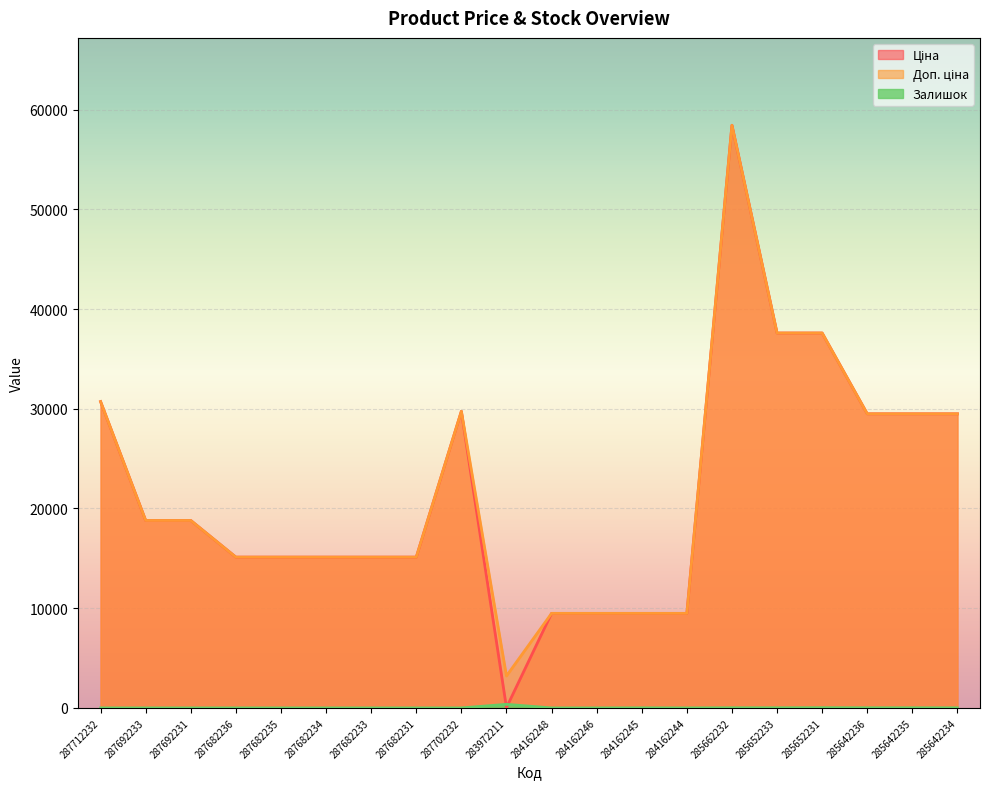

Which series has the largest range (max minus min)?

Ціна